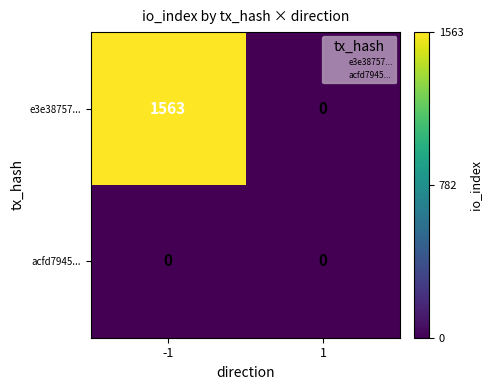

Reading right to left, list all the values displayed in this chart.

e3e38757...: 1=0	-1=1563
acfd7945...: 1=0	-1=0